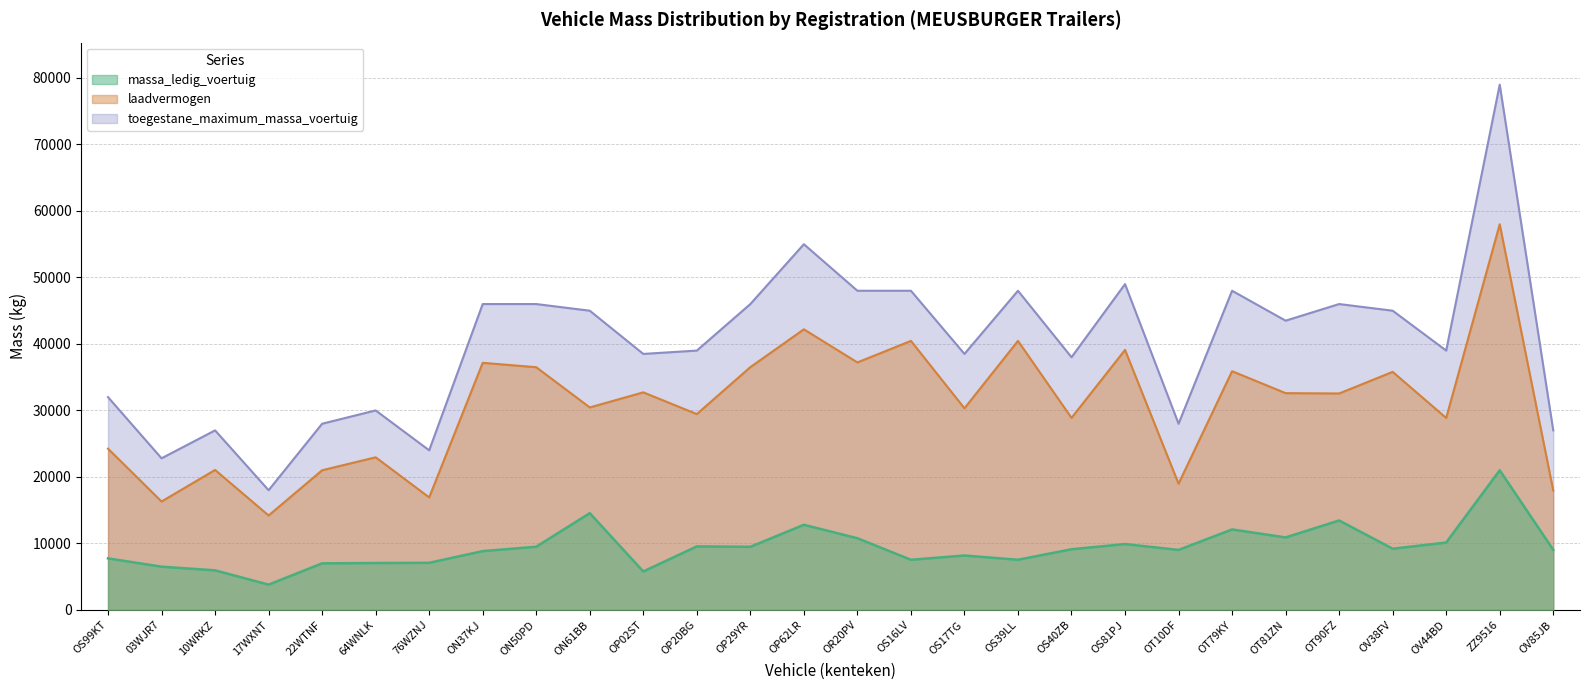

Which series has the largest total across all categories?

toegestane_maximum_massa_voertuig